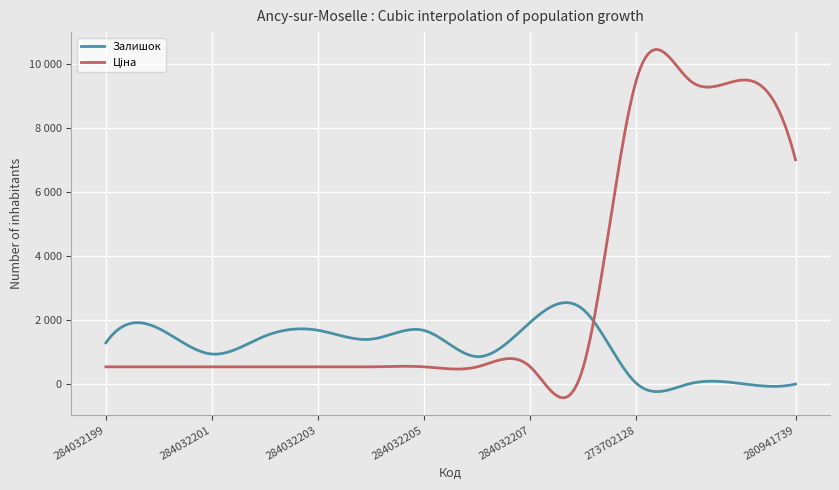

Is this an area chart (filled region under the line)?

No